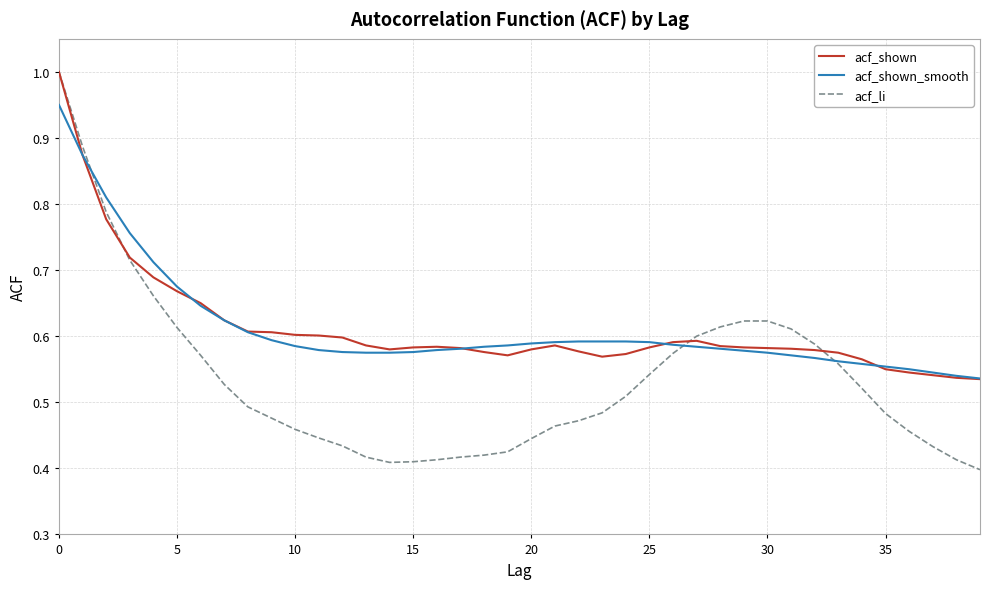

Which series has the largest range (max minus min)?

acf_li